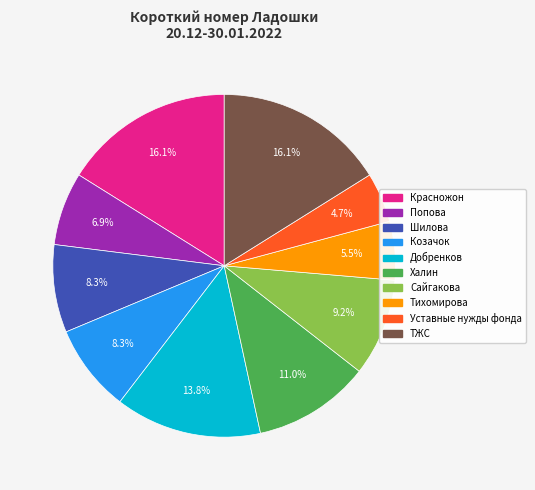

Which category has the smallest portion of the pie?

Уставные нужды фонда